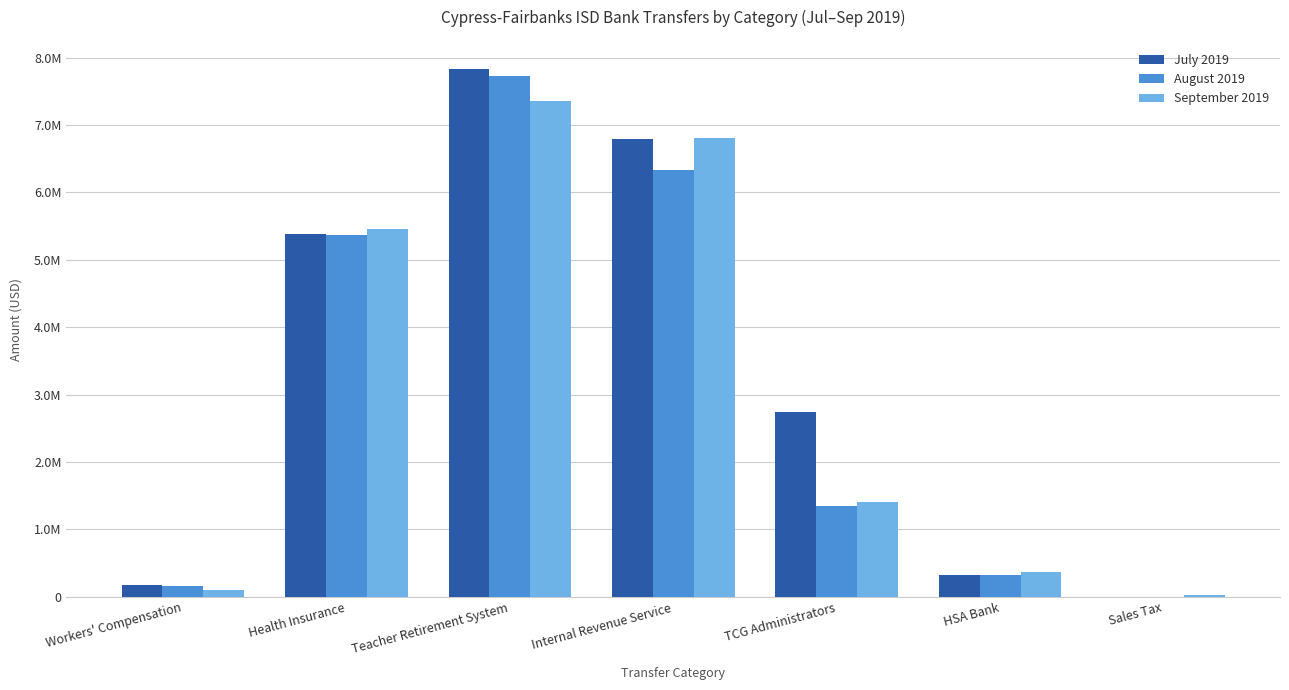

Which series has the largest total across all categories?

July 2019